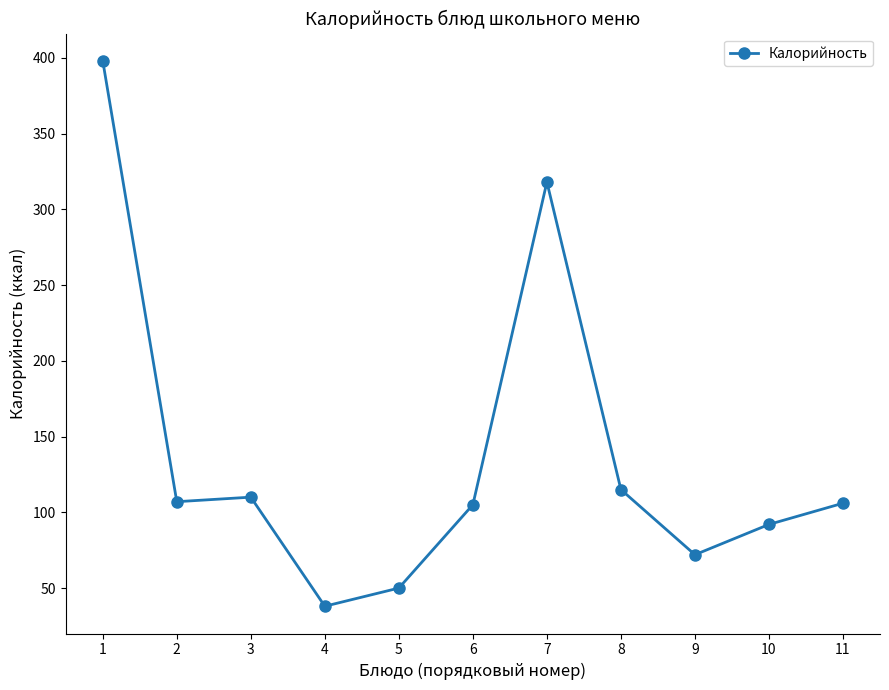

What is the ratio of the value at 8 to the value at 11?

1.1